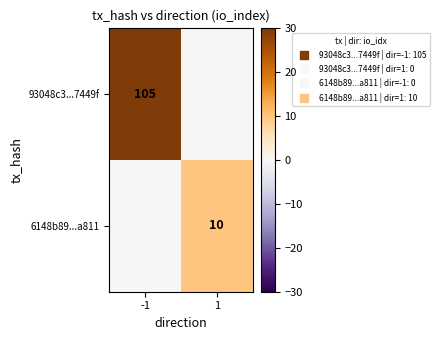

Which series has the largest total across all categories?

93048c3...7449f